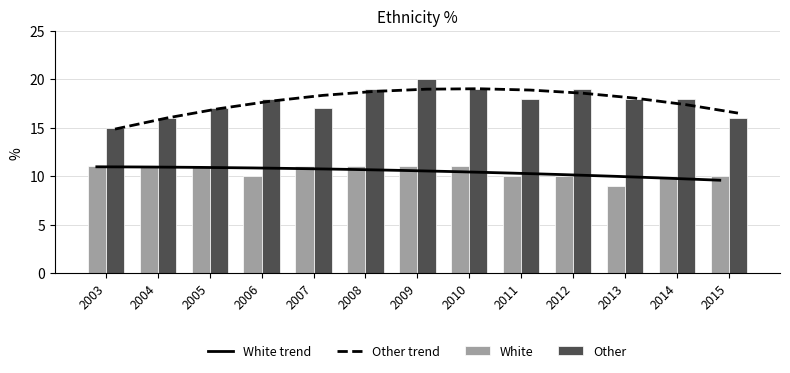

Reading right to left, transcribe all the data shown in this chart.

White trend: 9.6	9.8	10.0	10.2	10.3	10.5	10.6	10.7	10.8	10.9	10.9	10.9	11.0
Other trend: 16.5	17.4	18.1	18.6	18.9	19.0	19.0	18.7	18.3	17.7	17.0	16.0	14.9
White: 10.0	10.0	9.0	10.0	10.0	11.0	11.0	11.0	11.0	10.0	11.0	11.0	11.0
Other: 16.0	18.0	18.0	19.0	18.0	19.0	20.0	19.0	17.0	18.0	17.0	16.0	15.0